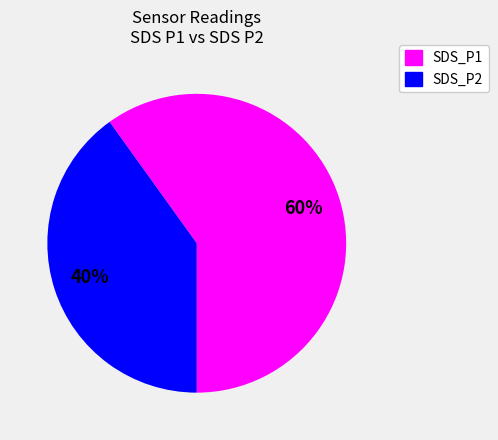

To the nearest percent, what is the difference between the largest and smallest slice percentages?

20%